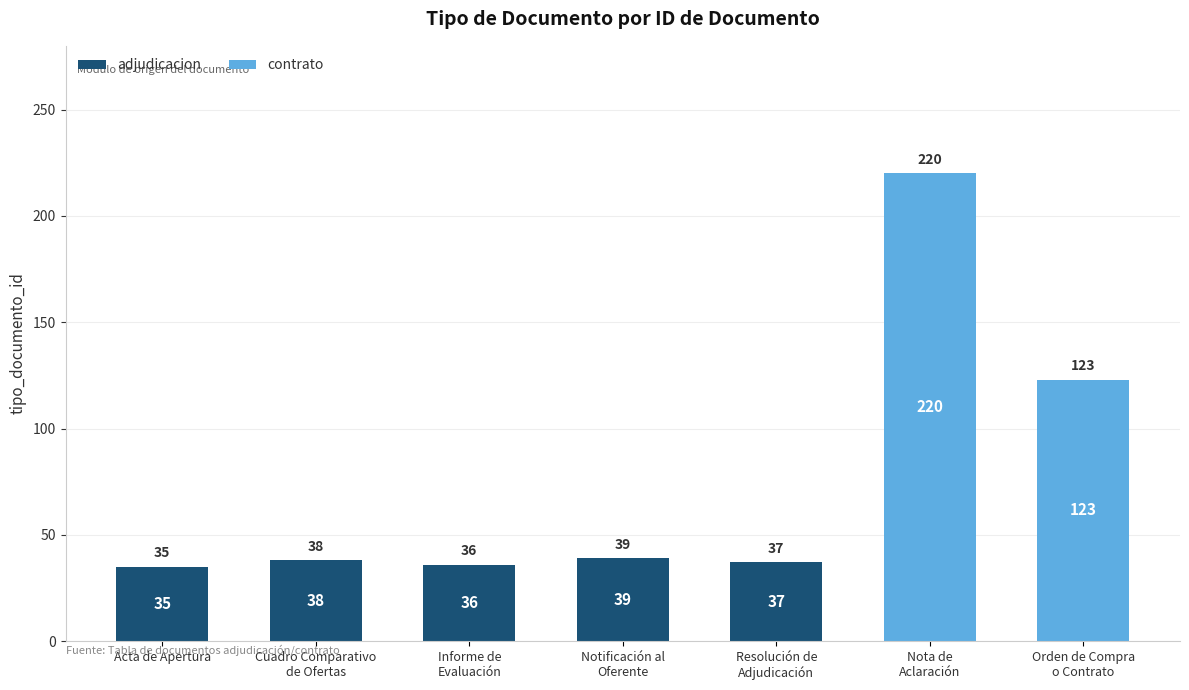

What is the sum of all adjudicacion values?

185